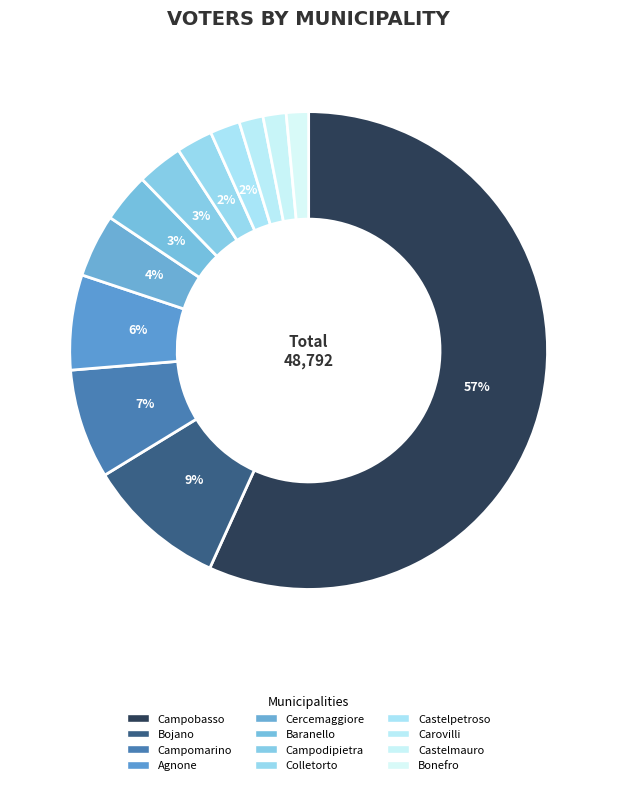

Count the number of slices in the pie.

12